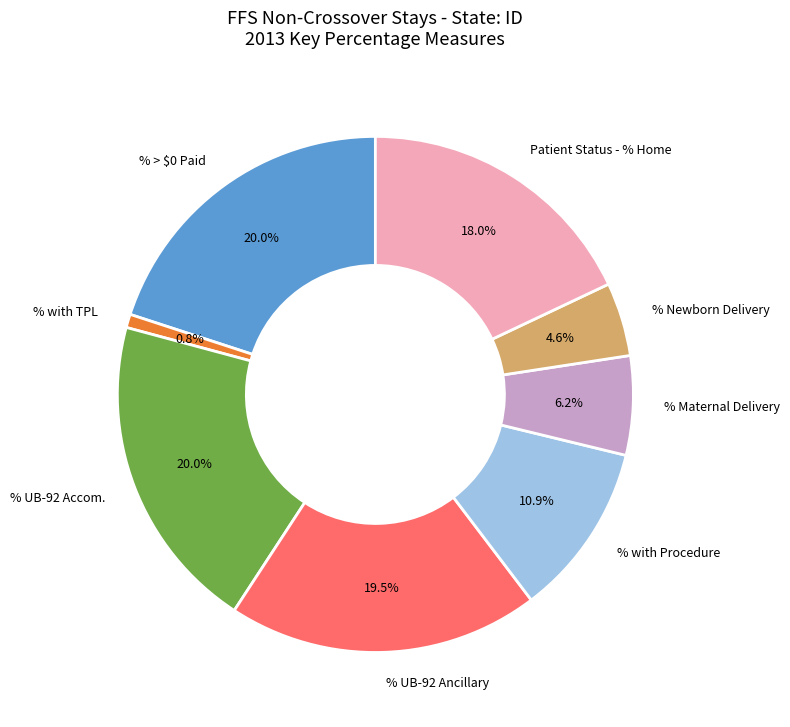

Does % with Procedure represent more than half of the total?

No